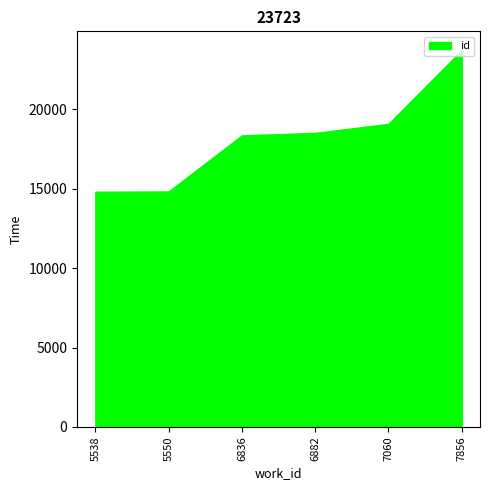

The chart shows a value of 13611 at 7856. True or false?

False